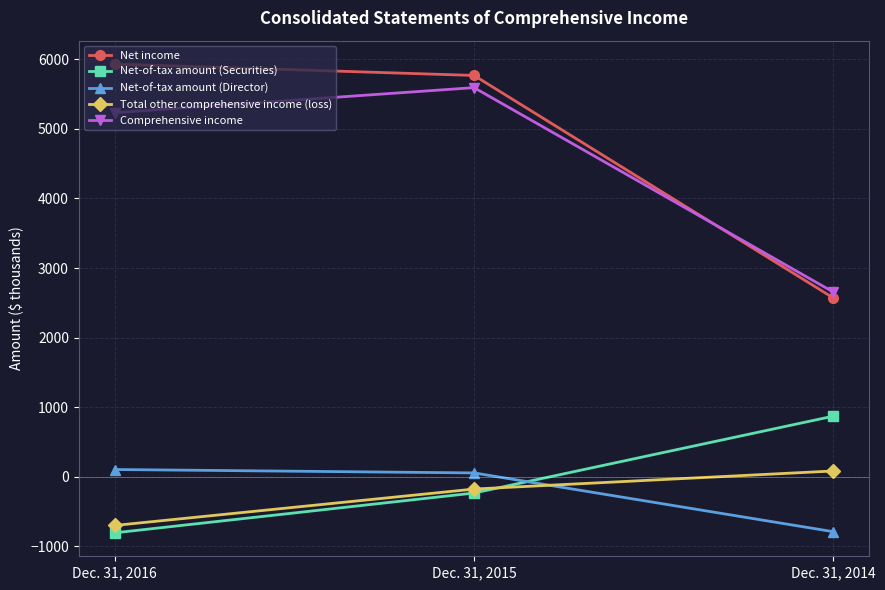

True or false: Total other comprehensive income (loss) has a value of -698 at Dec. 31, 2016.

True